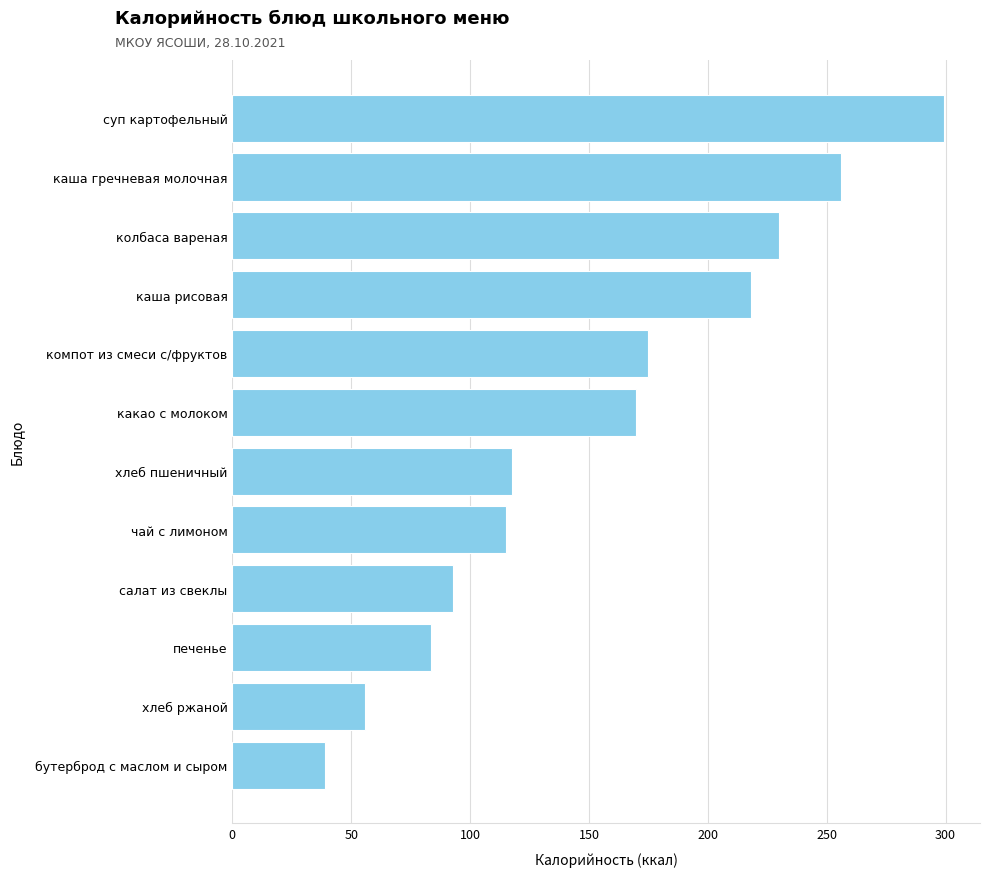

What is the average value?

154.3